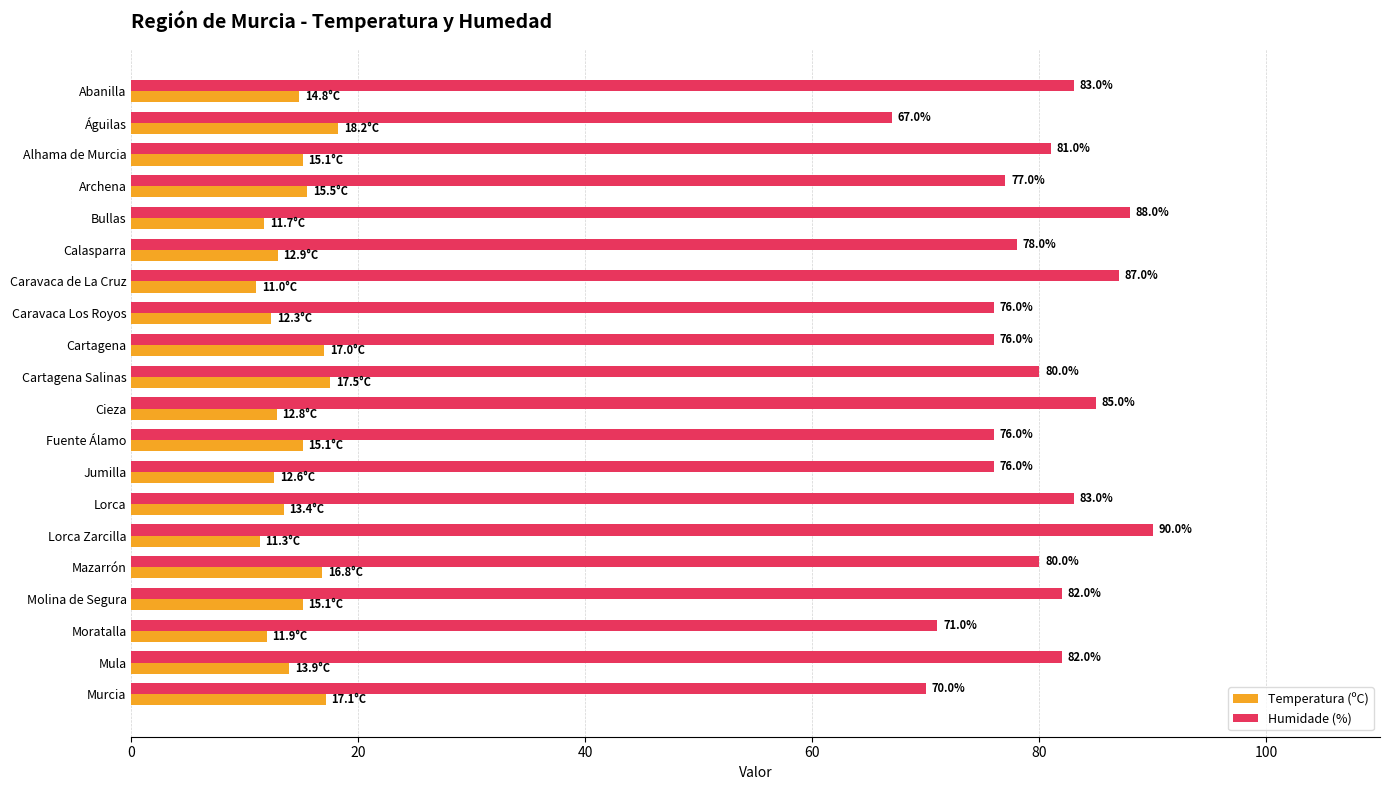

At which label does Humidade (%) reach its peak?

Lorca Zarcilla